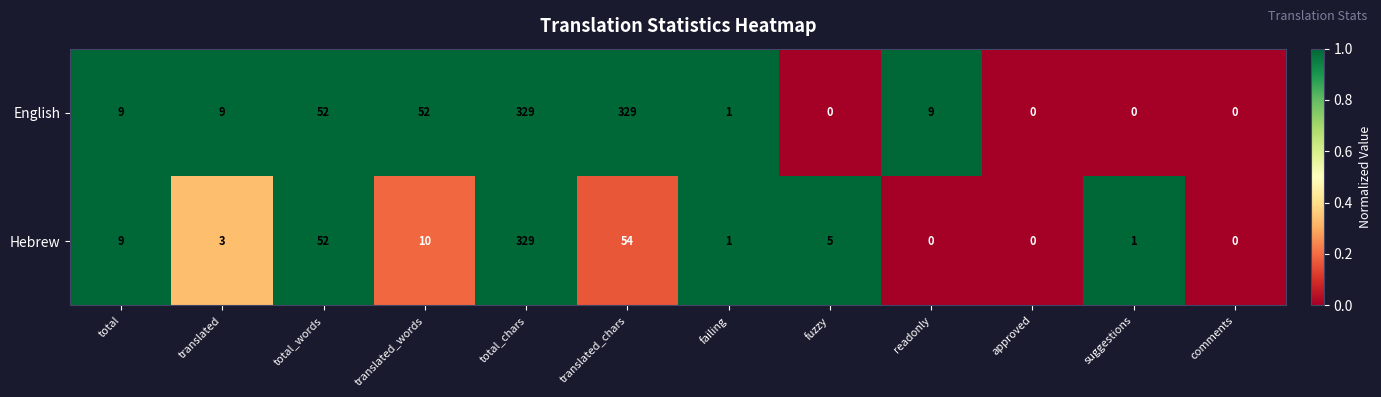

At which category is the sum across all series the highest?

total_chars